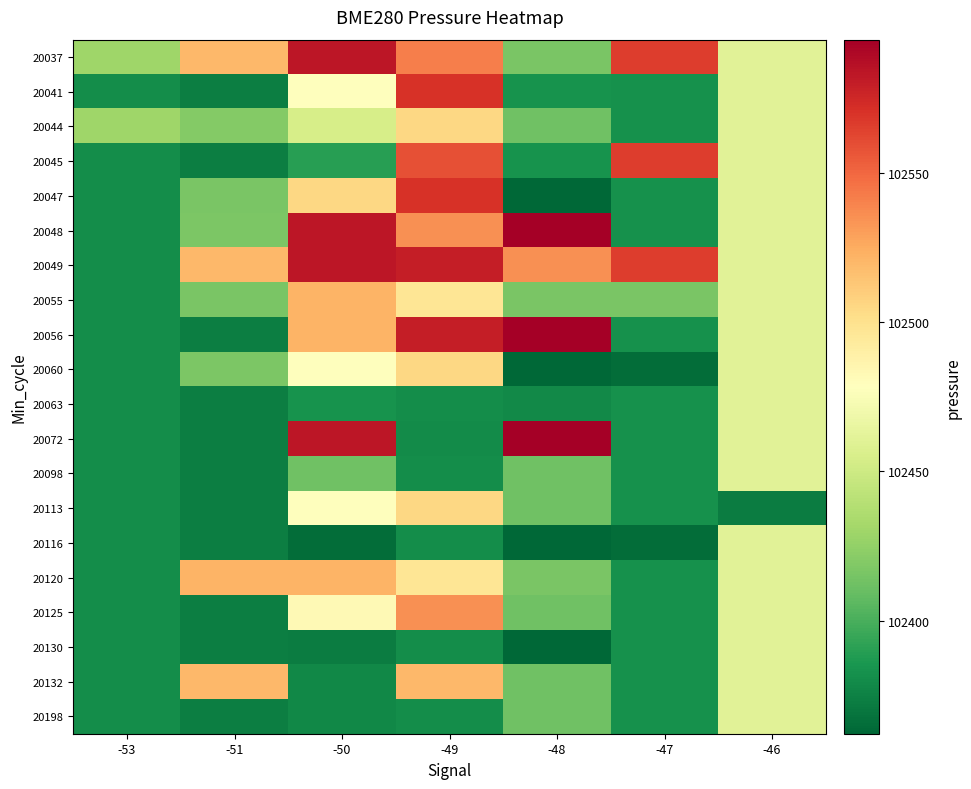

At how many categories does at least one series exceed 102433?

6